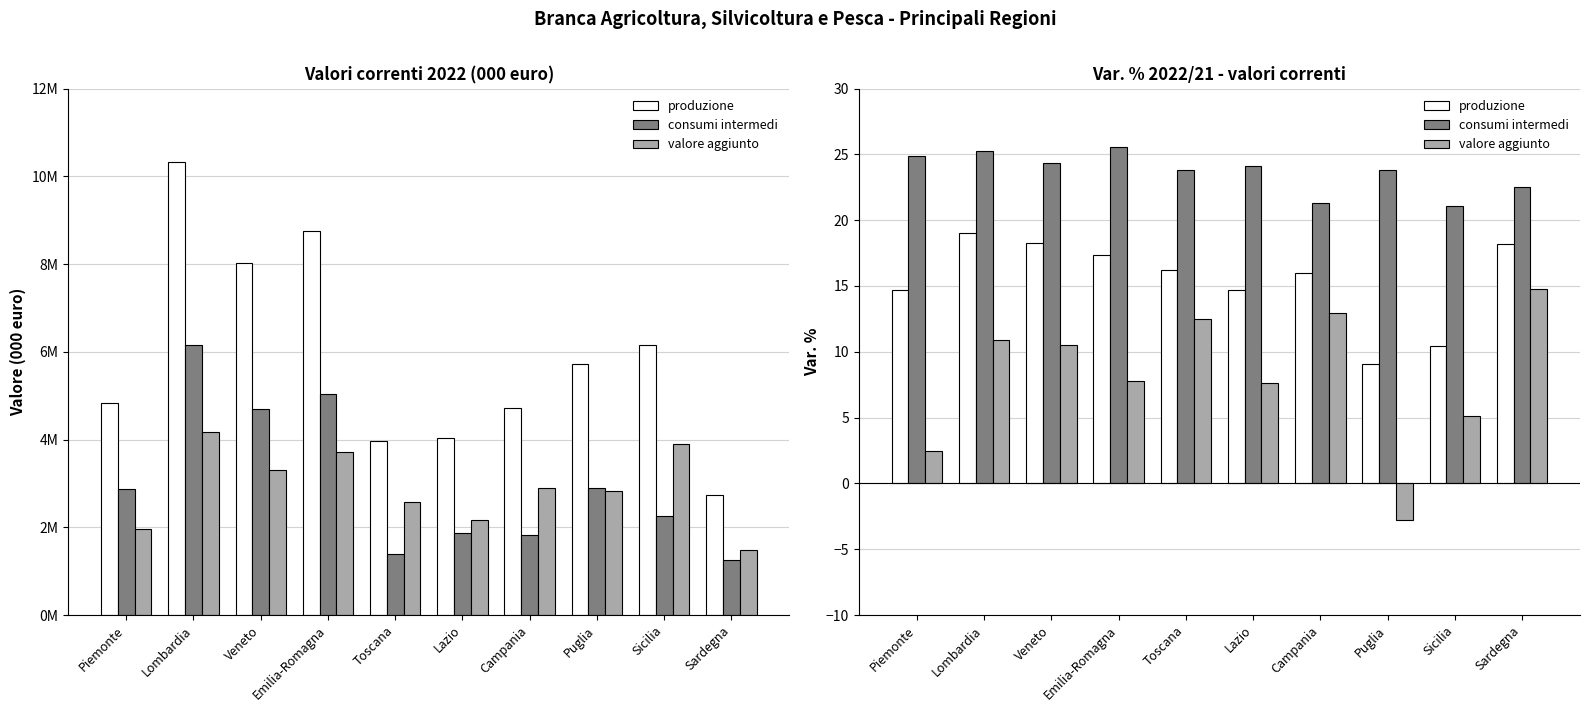

Reading left to right, what are all the values shown in this chart?

produzione: Piemonte=14.7	Lombardia=19.0	Veneto=18.2	Emilia-Romagna=17.3	Toscana=16.2	Lazio=14.7	Campania=16.0	Puglia=9.1	Sicilia=10.5	Sardegna=18.2
consumi intermedi: Piemonte=24.9	Lombardia=25.2	Veneto=24.3	Emilia-Romagna=25.6	Toscana=23.8	Lazio=24.1	Campania=21.3	Puglia=23.8	Sicilia=21.1	Sardegna=22.5
valore aggiunto: Piemonte=2.4	Lombardia=10.9	Veneto=10.5	Emilia-Romagna=7.8	Toscana=12.5	Lazio=7.6	Campania=12.9	Puglia=-2.8	Sicilia=5.1	Sardegna=14.8